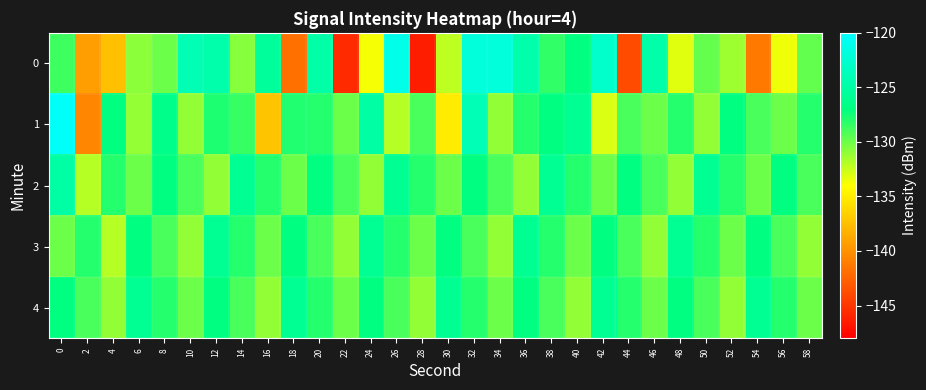

Between 0 and 10, which is larger?

10